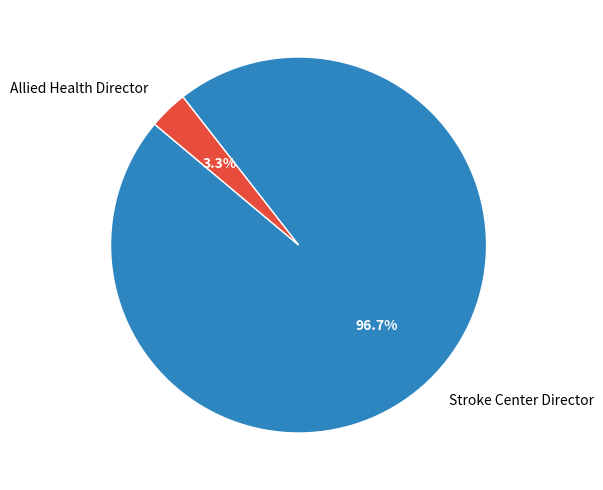

To the nearest percent, what is the combined percentage of Allied Health Director and Stroke Center Director?

100%